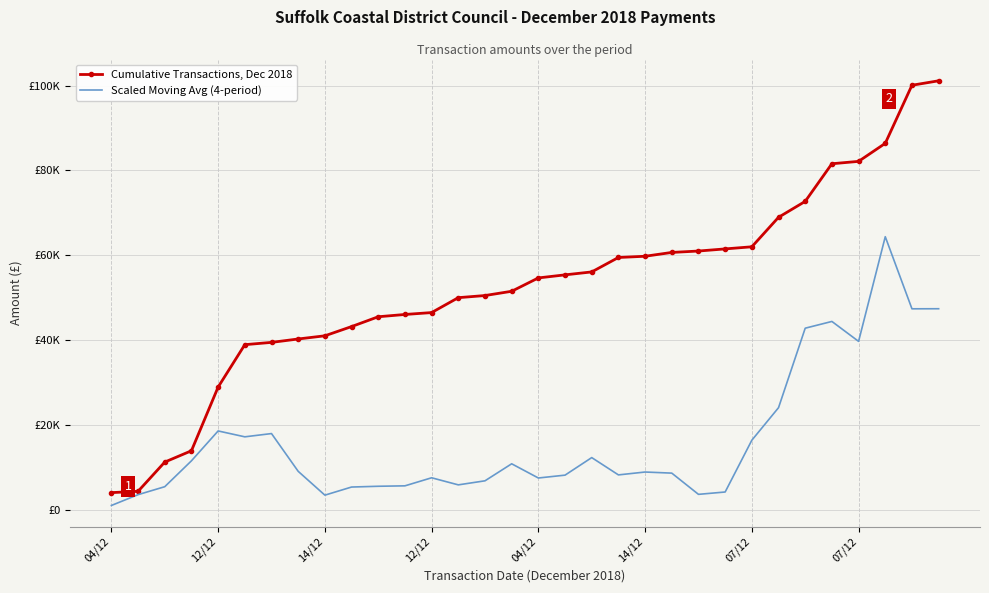

What are all the series names shown in the legend?

Cumulative Transactions, Dec 2018, Scaled Moving Avg (4-period)